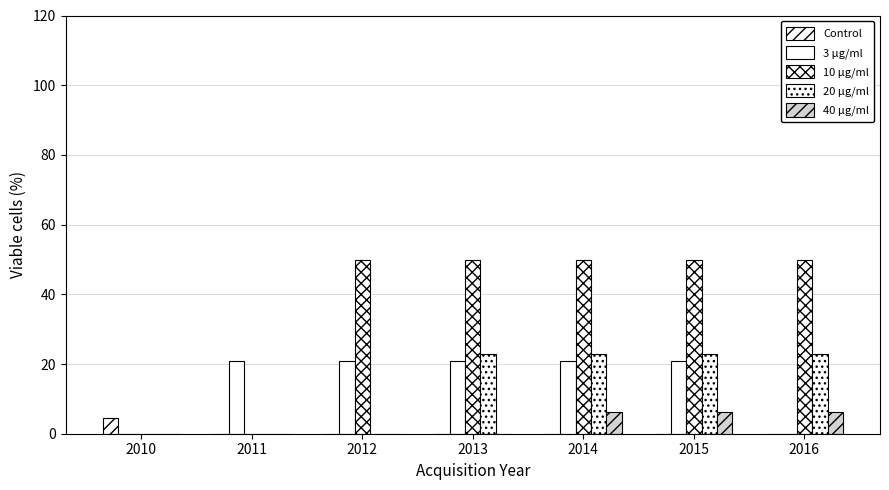

Reading left to right, what are all the values shown in this chart?

Control: 2010=4.6	2011=0.0	2012=0.0	2013=0.0	2014=0.0	2015=0.0	2016=0.0
3 µg/ml: 2010=0.0	2011=20.9	2012=20.9	2013=20.9	2014=20.9	2015=20.9	2016=0.0
10 µg/ml: 2010=0.0	2011=0.0	2012=49.8	2013=49.8	2014=49.8	2015=49.8	2016=49.8
20 µg/ml: 2010=0.0	2011=0.0	2012=0.0	2013=22.9	2014=22.9	2015=22.9	2016=22.9
40 µg/ml: 2010=0.0	2011=0.0	2012=0.0	2013=0.0	2014=6.3	2015=6.3	2016=6.3